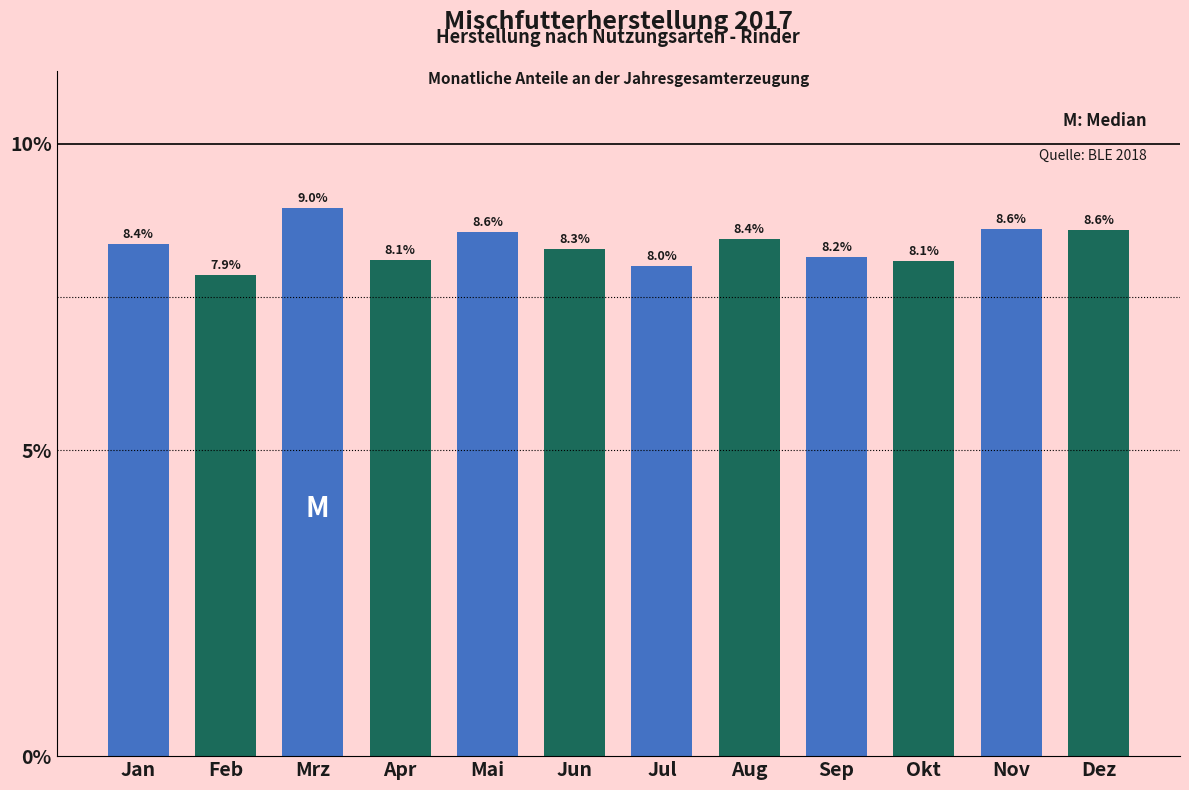

Reading right to left, what are all the values shown in this chart?

8.6	8.6	8.1	8.2	8.4	8.0	8.3	8.6	8.1	9.0	7.9	8.4